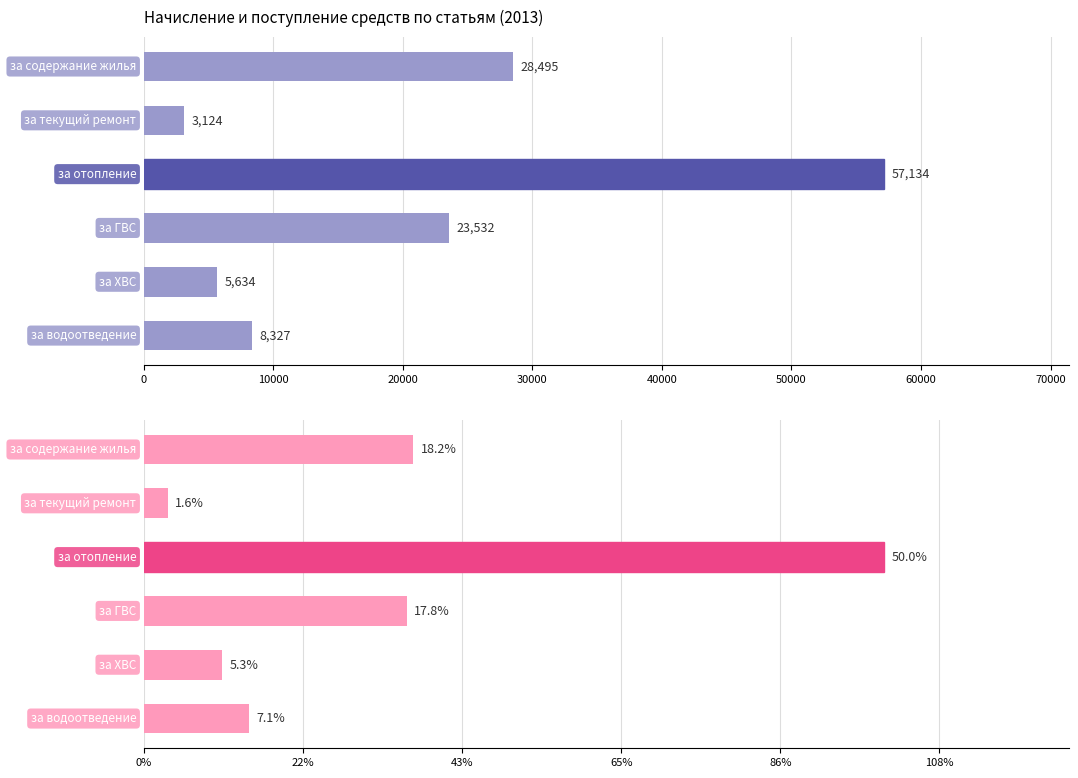

How many values in the Начислено (руб.) series exceed 23531?

3